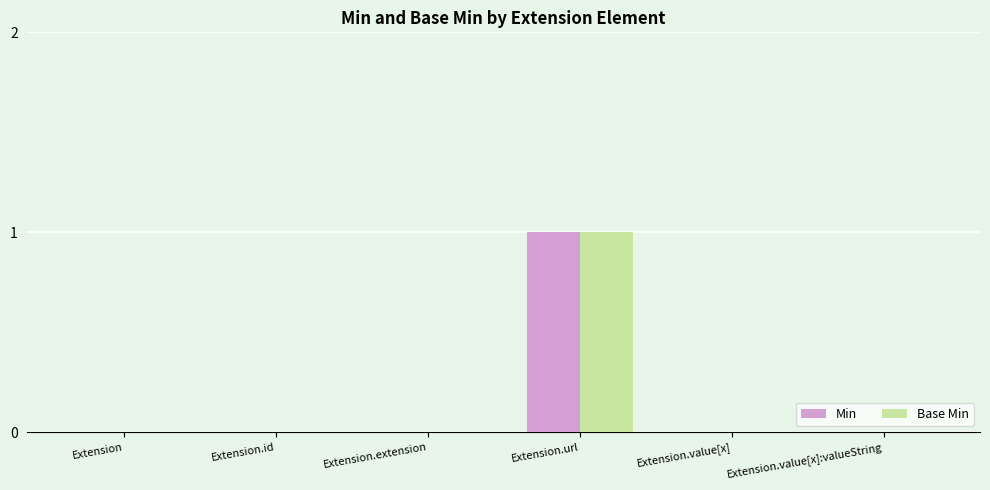

At which category is the sum across all series the highest?

Extension.url